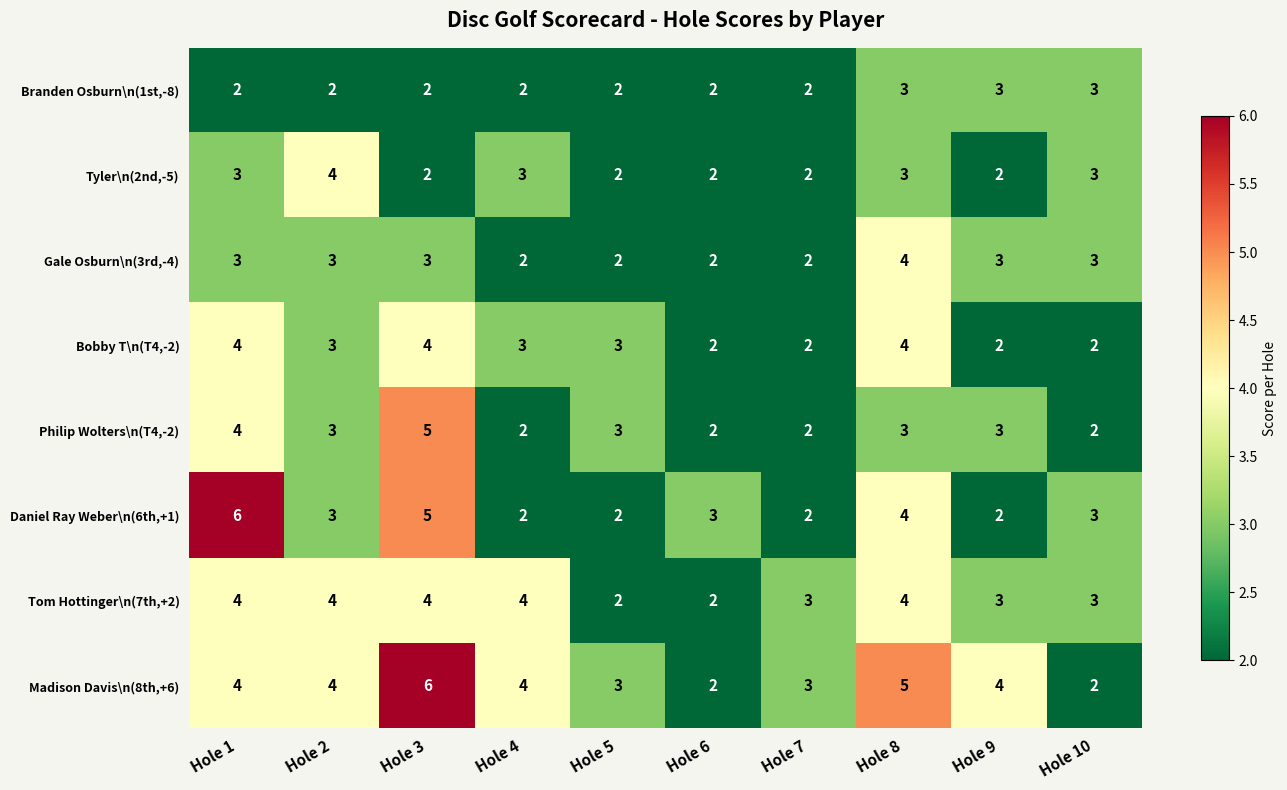

What is the sum of the Tyler\n(2nd,-5) values at Hole 8 and Hole 5?

5